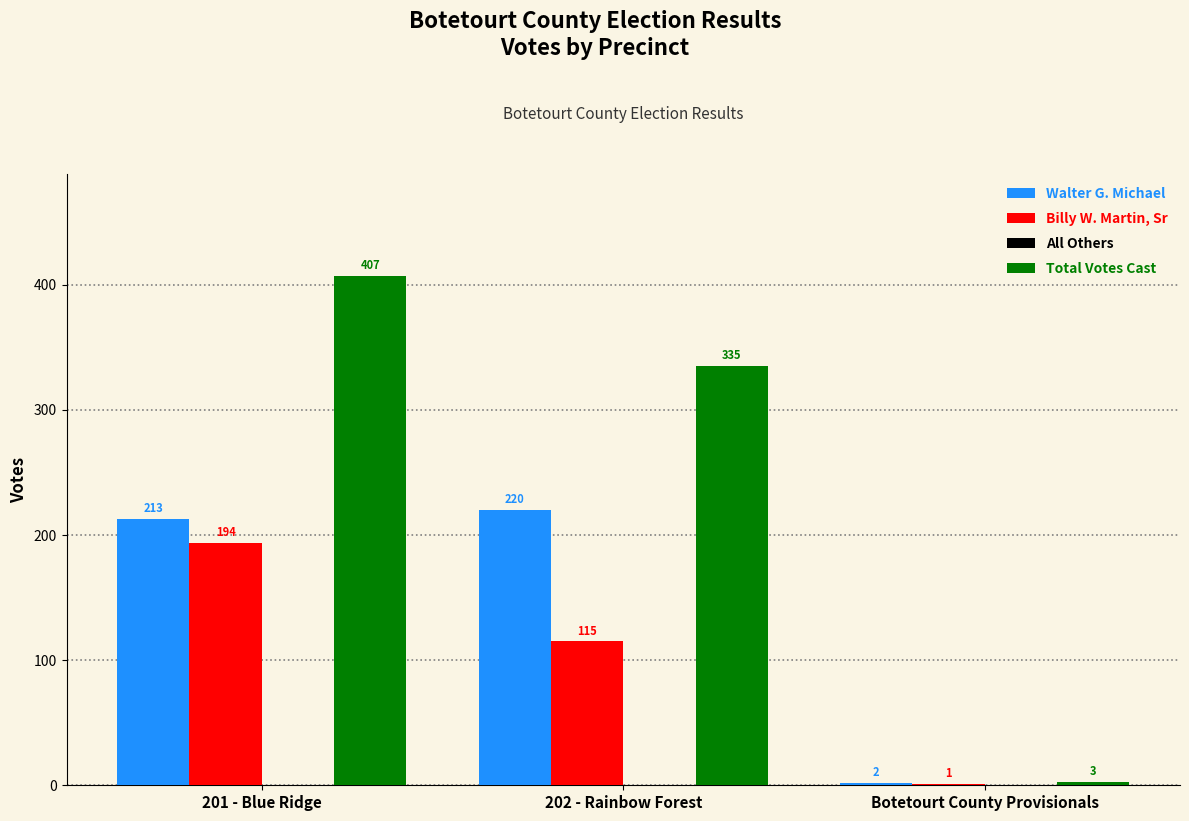

What is the highest value of the Total Votes Cast series?

407